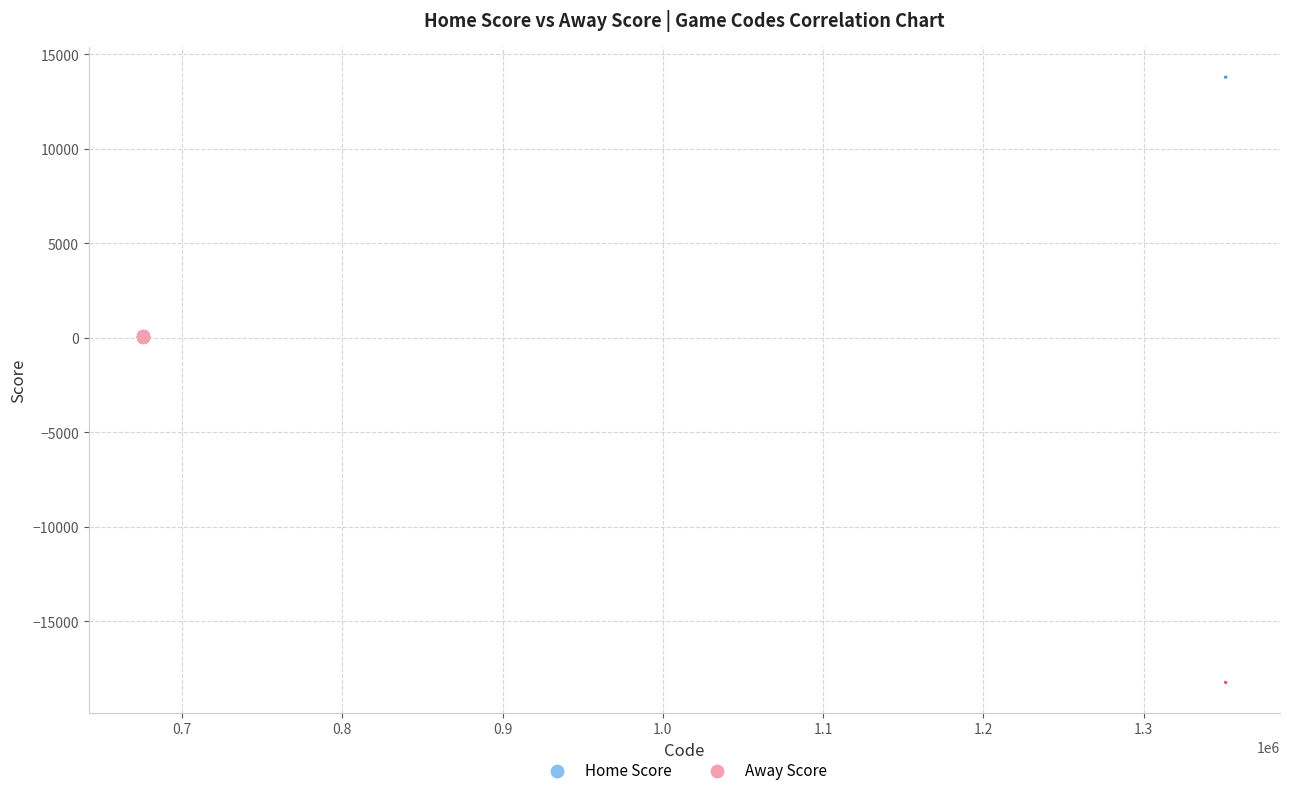

What are all the series names shown in the legend?

Home Score, Away Score